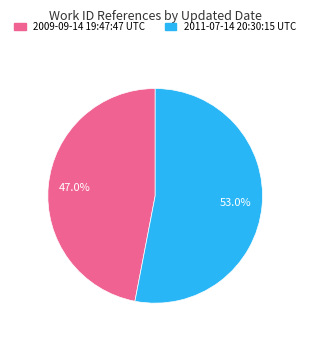

Count the number of slices in the pie.

2